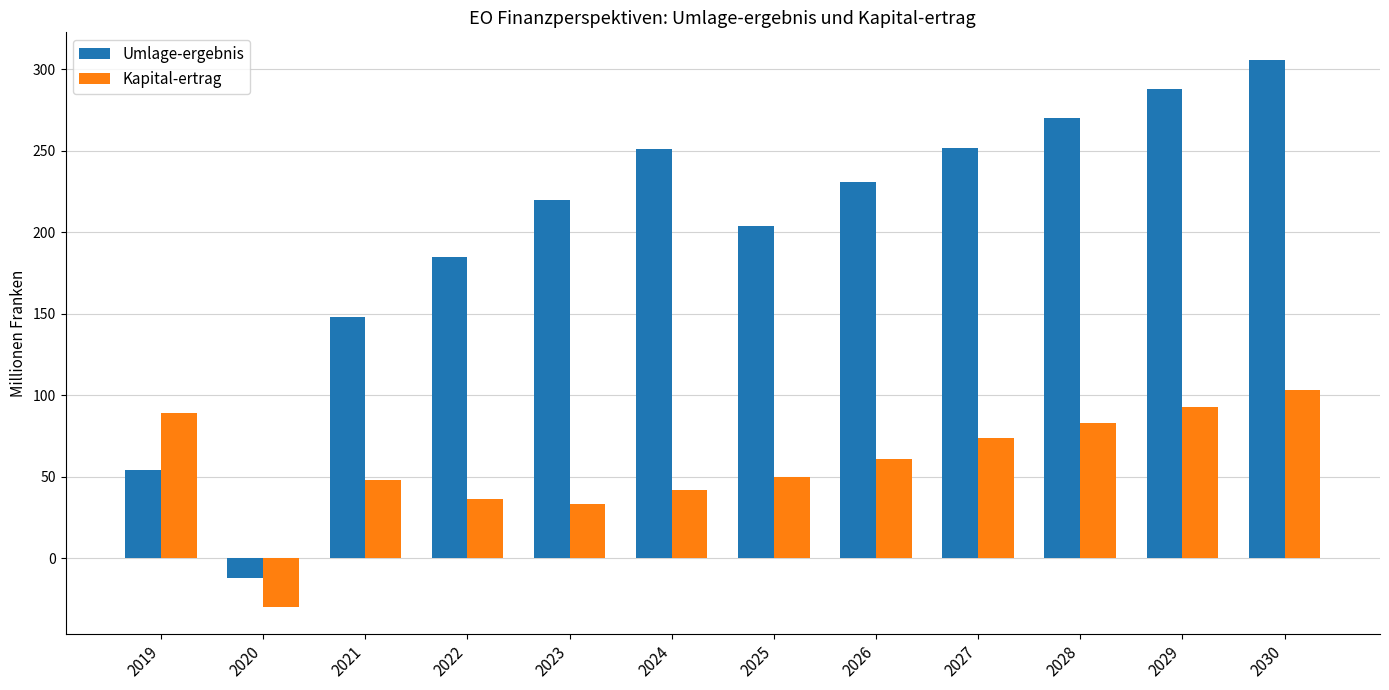

What is the difference between the highest and lowest values at 2026?

170